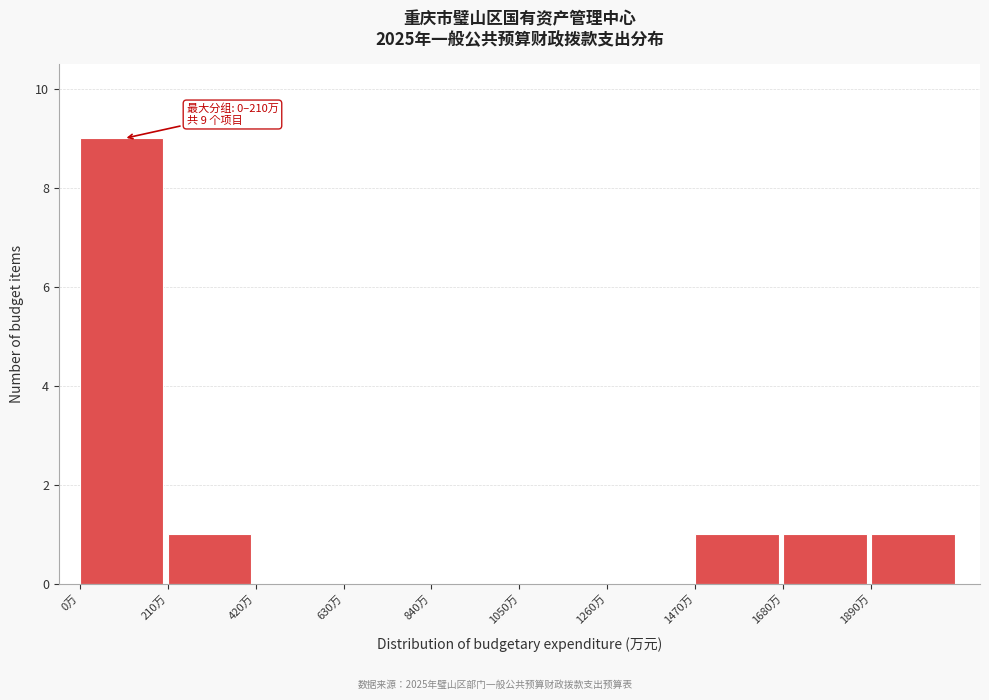

Over which range of the x-axis is the bar tallest?

0 to 210